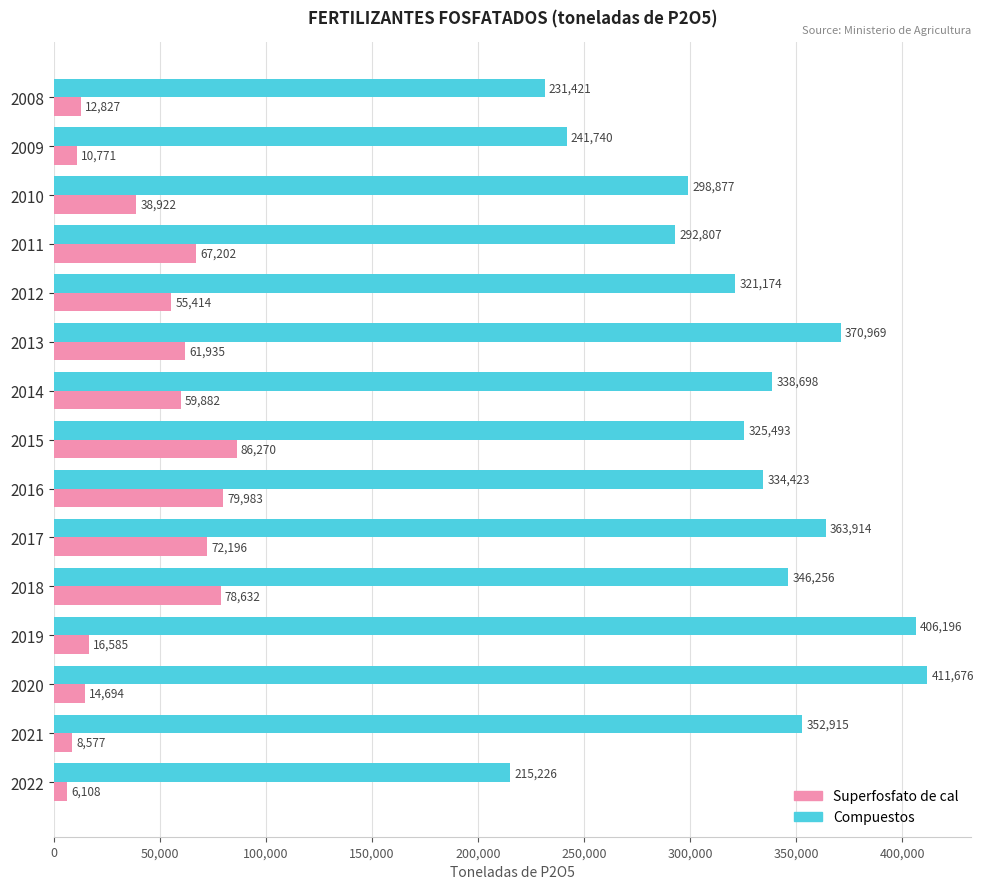

At which label is Superfosfato de cal closest to 46189?

2010